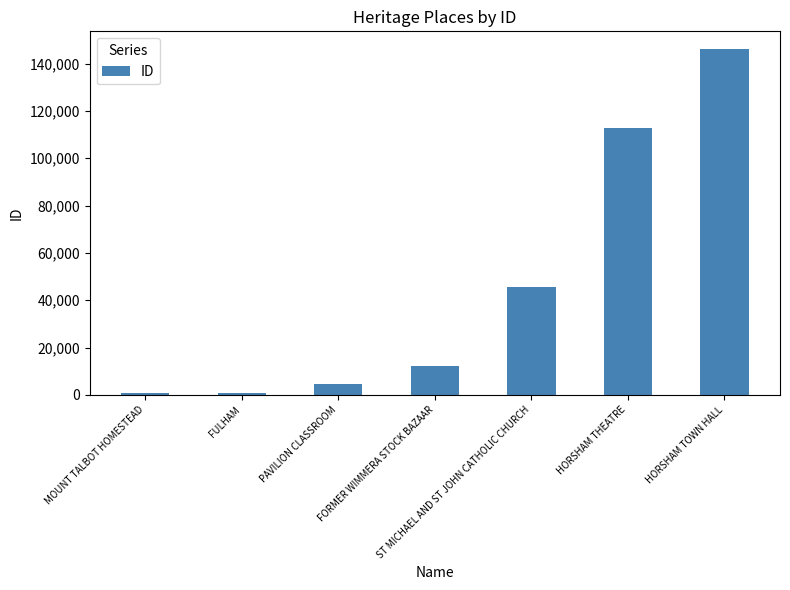

What is the smallest value displayed?

598